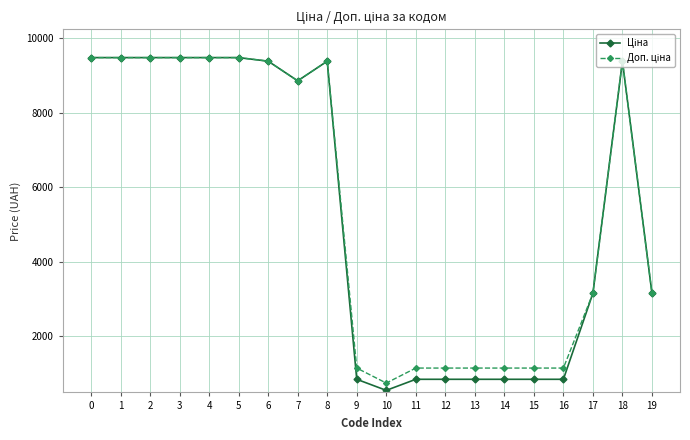

At how many categories does at least one series exceed 7462?

10